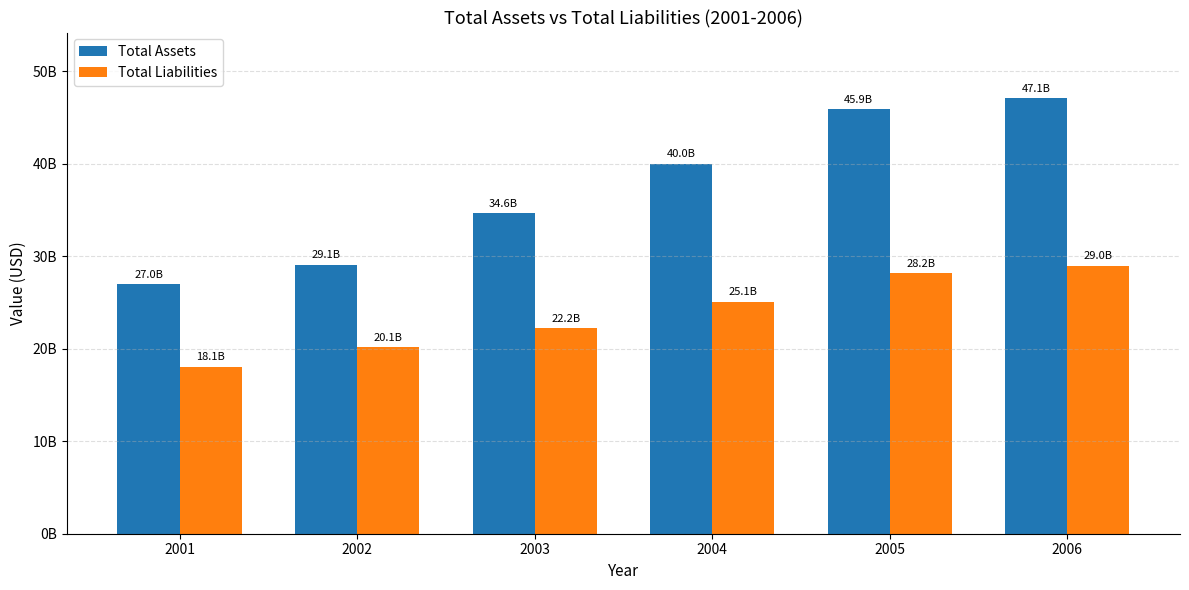

Reading left to right, transcribe all the data shown in this chart.

Total Assets: 26969000000	29090000000	34648000000	40035000000	45925000000	47141000000
Total Liabilities: 18050000000	20146000000	22232000000	25117000000	28156000000	29008000000